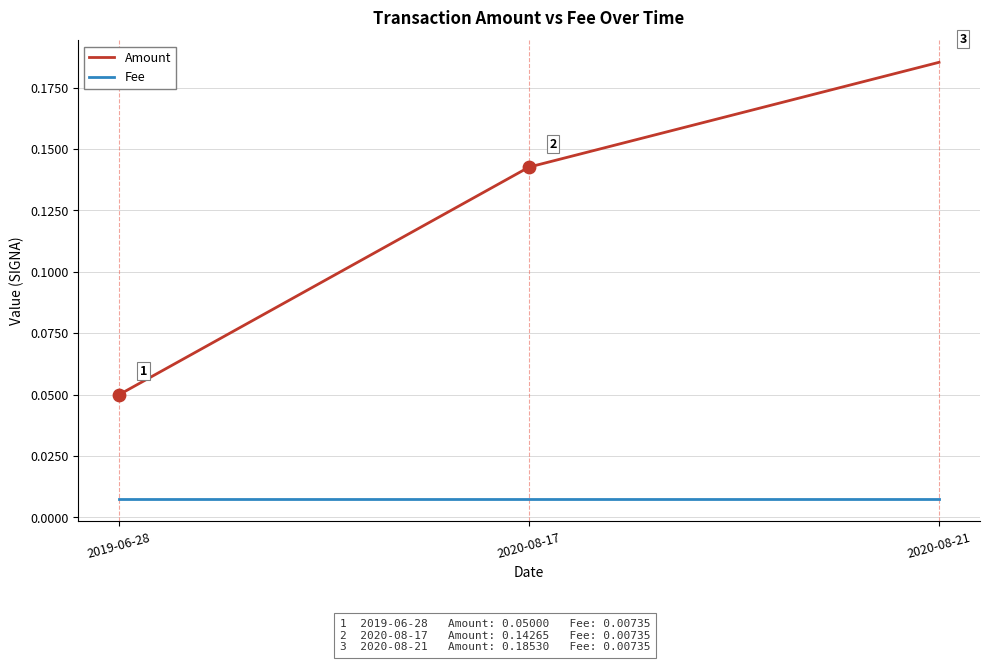

The Amount series shows 0.2 at 2020-08-17. True or false?

False